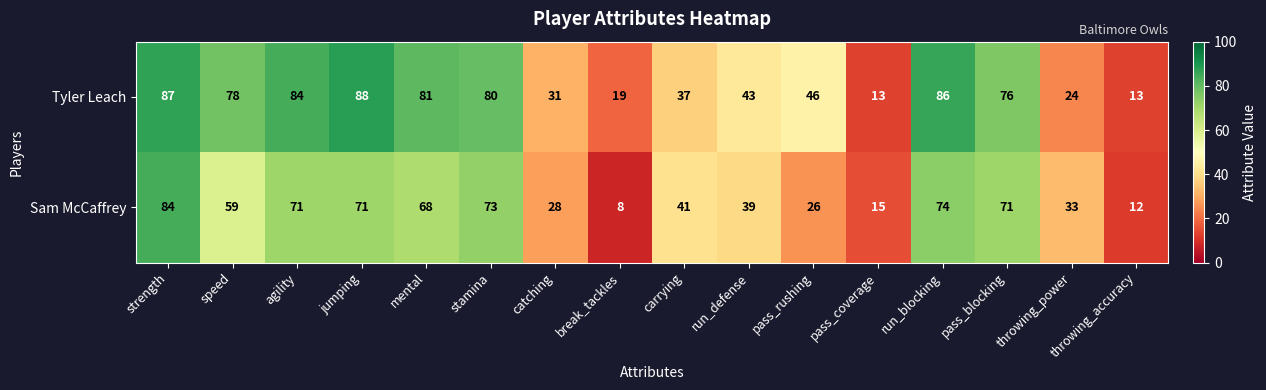

What is the total value across all series at jumping?

159